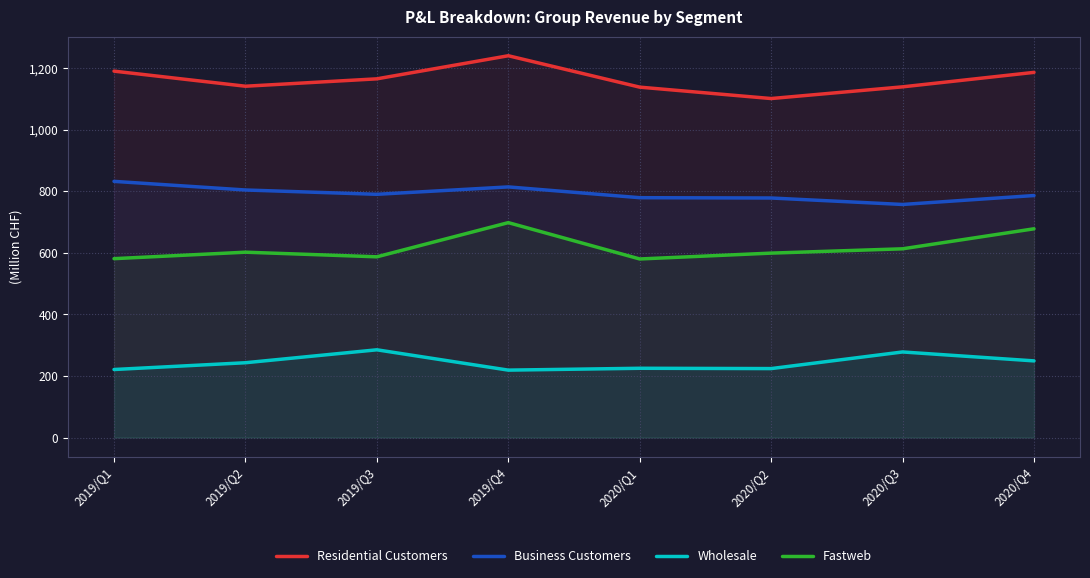

What is the sum of the Wholesale values at 2020/Q4 and 2019/Q3?

534